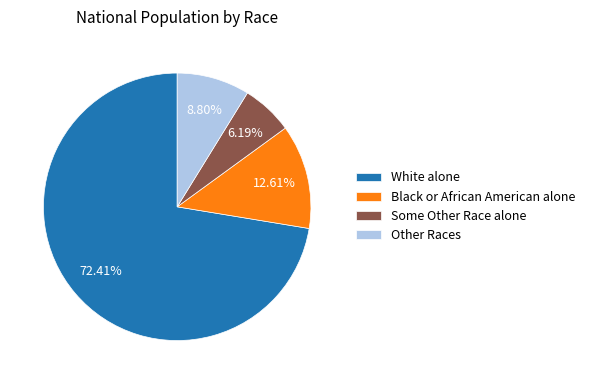

Combined, what portion of the pie is White alone and Some Other Race alone?

78.6%